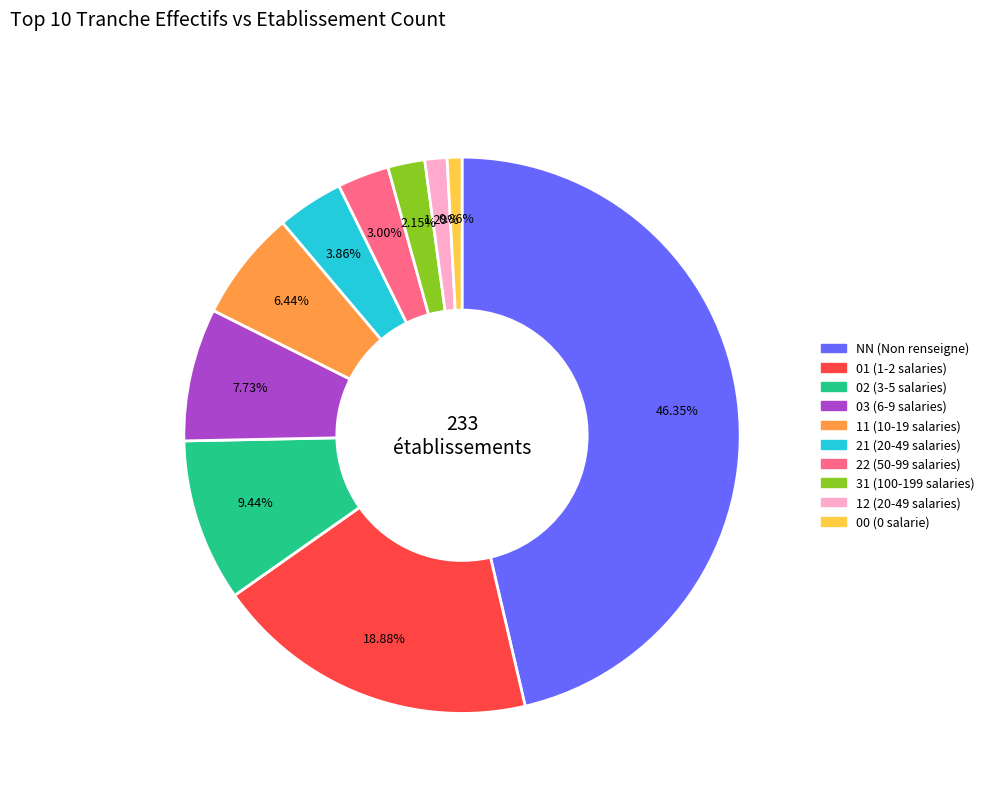

Do 22 and 12 together represent more than half of the pie?

No